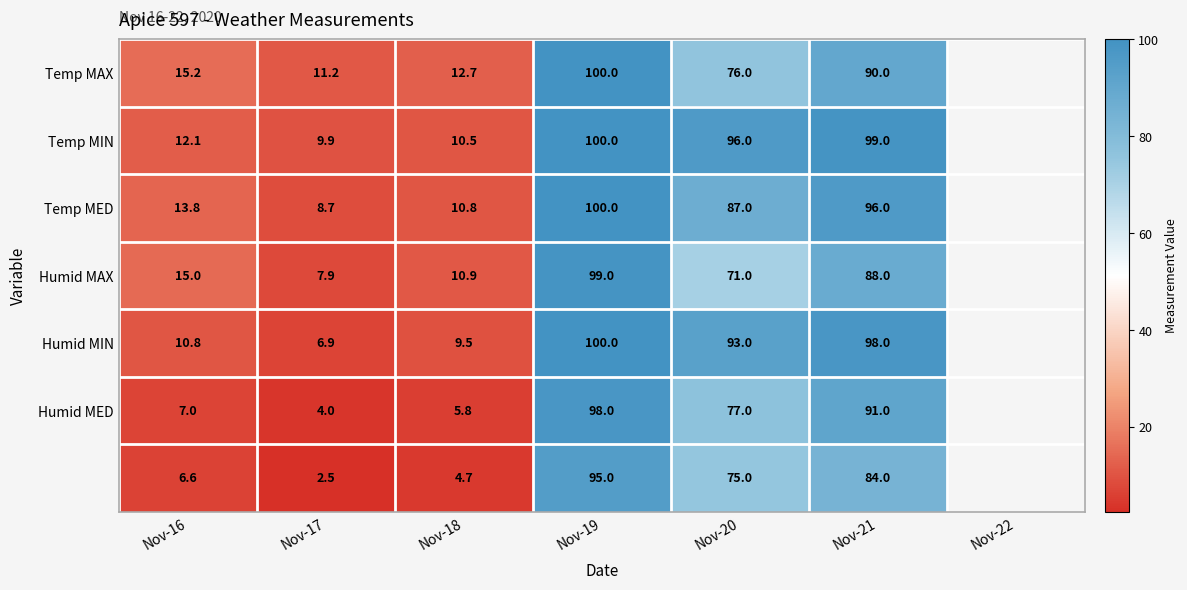

Which category has the lowest value across all series?

Nov-17